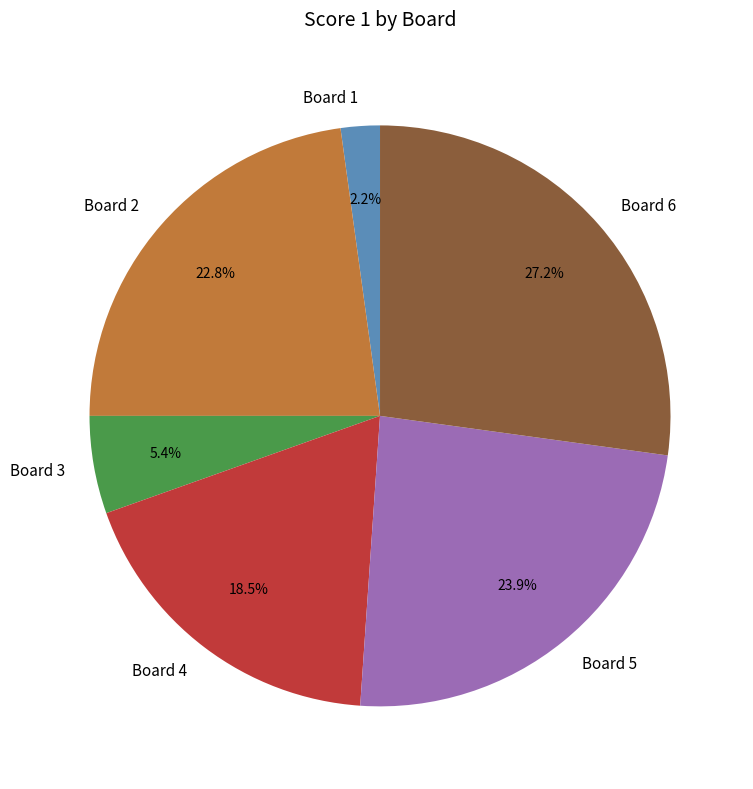

Which category has the biggest portion of the pie?

Board 6